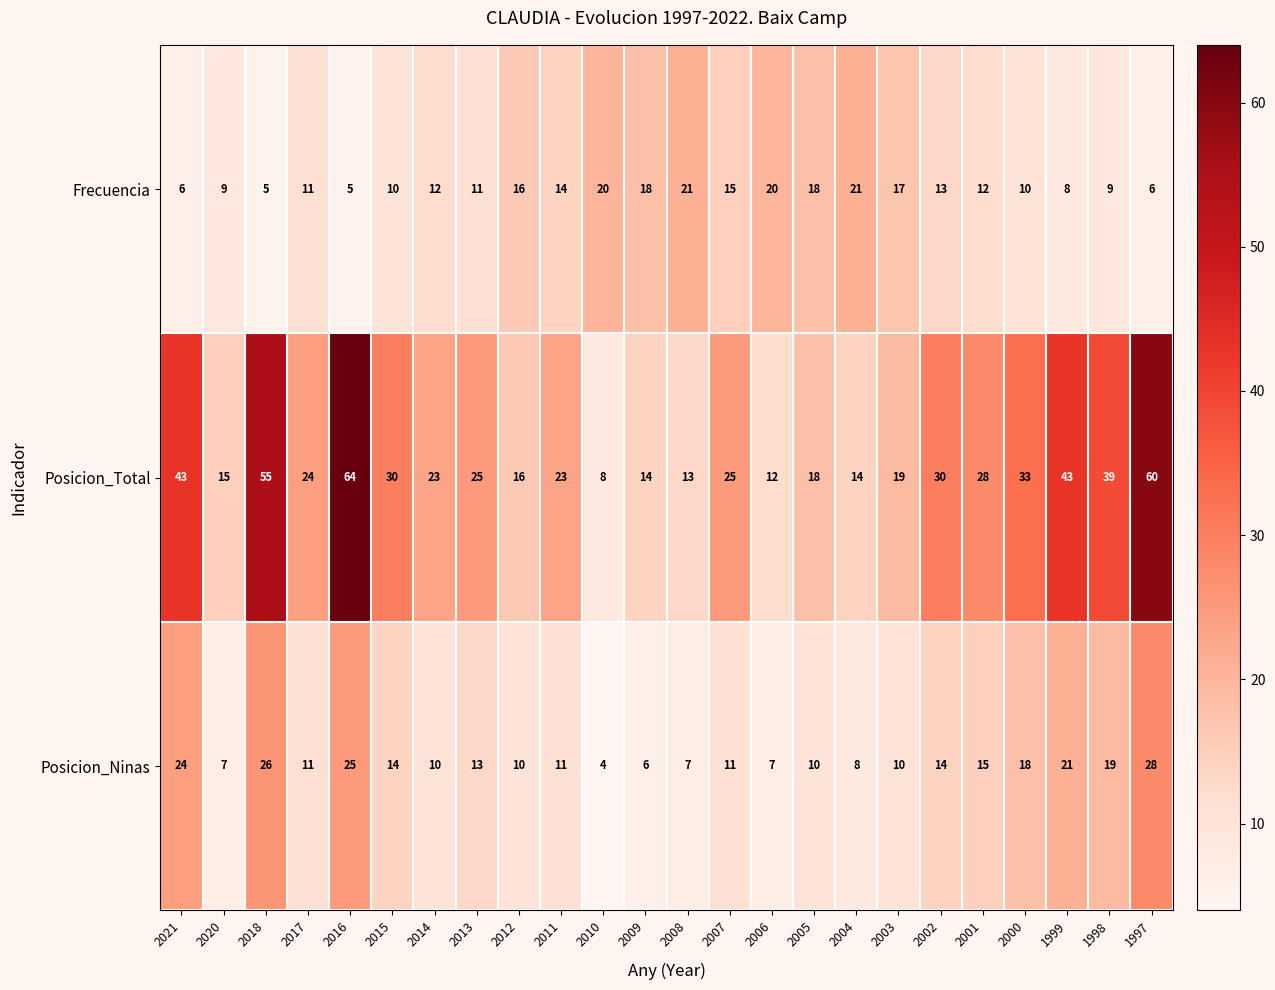

Where does the Posicion_Total series first go above 25?

2021